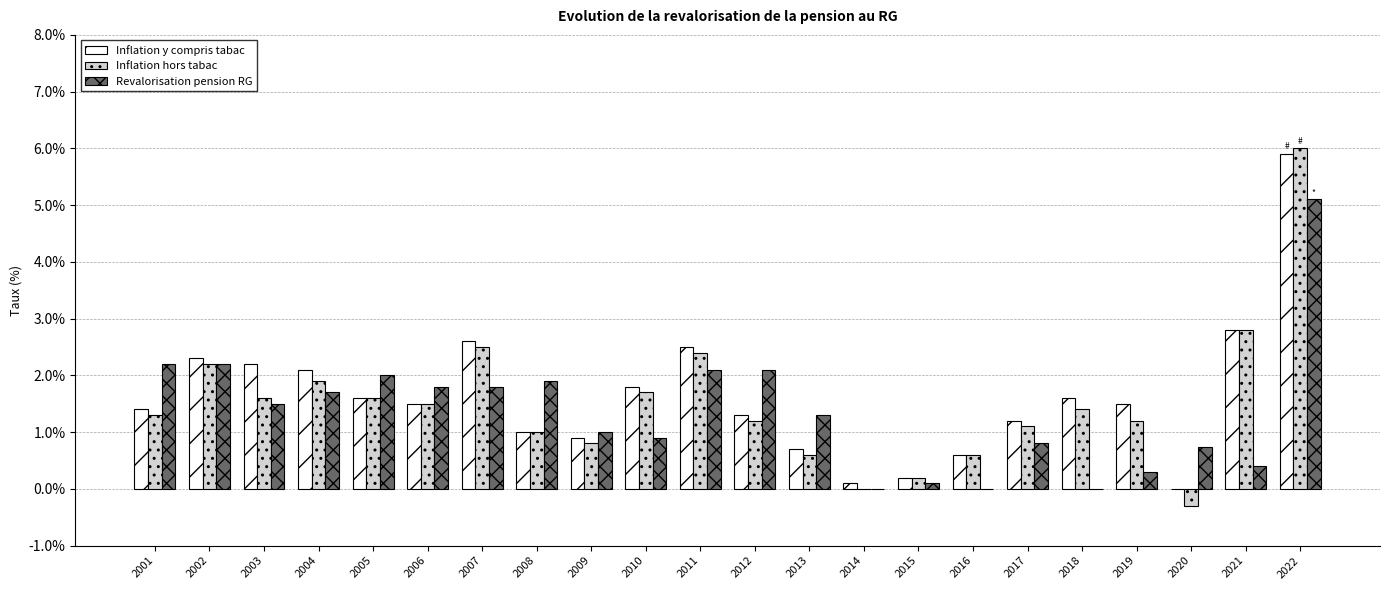

Which series changed the most between 2020 and 2022?

Inflation hors tabac